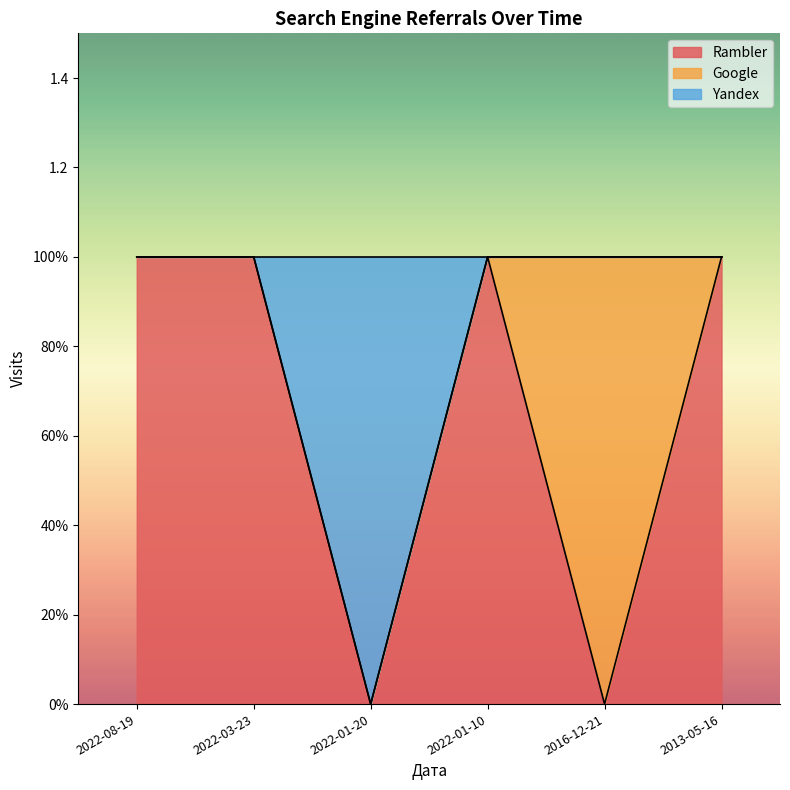

What are all the series names shown in the legend?

Rambler, Google, Yandex